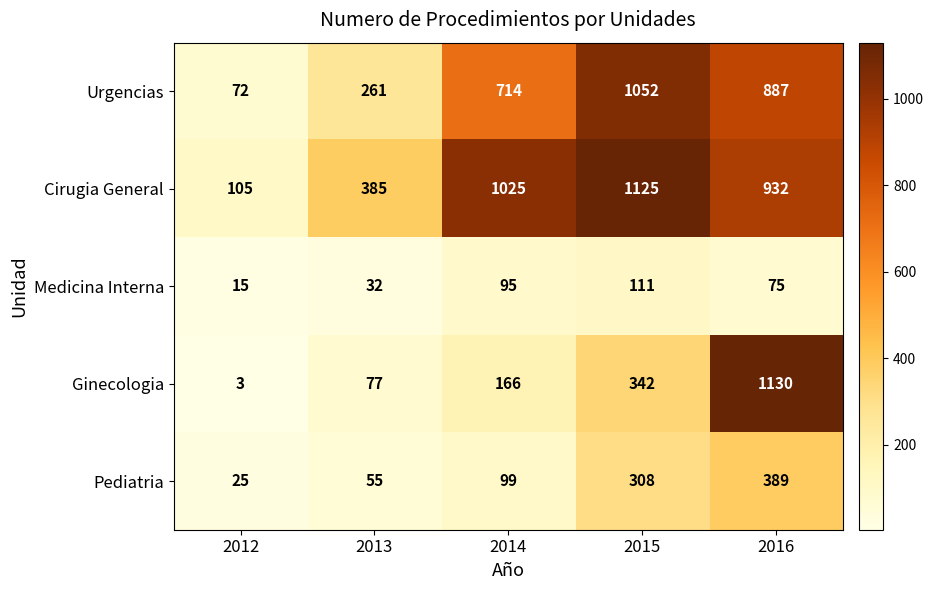

The Urgencias series shows 36 at 2012. True or false?

False